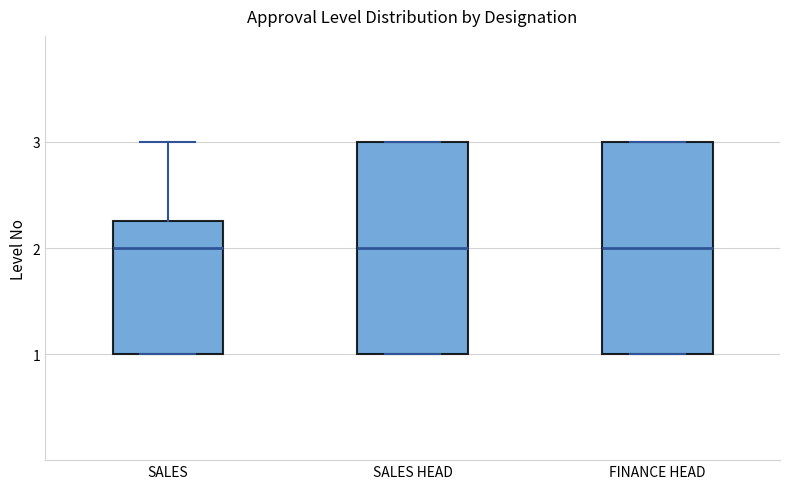

Where is the upper edge of the box for FINANCE HEAD on the y-axis? The values are not printed on the chart, so give them approximately, as read against the axis.

3.0